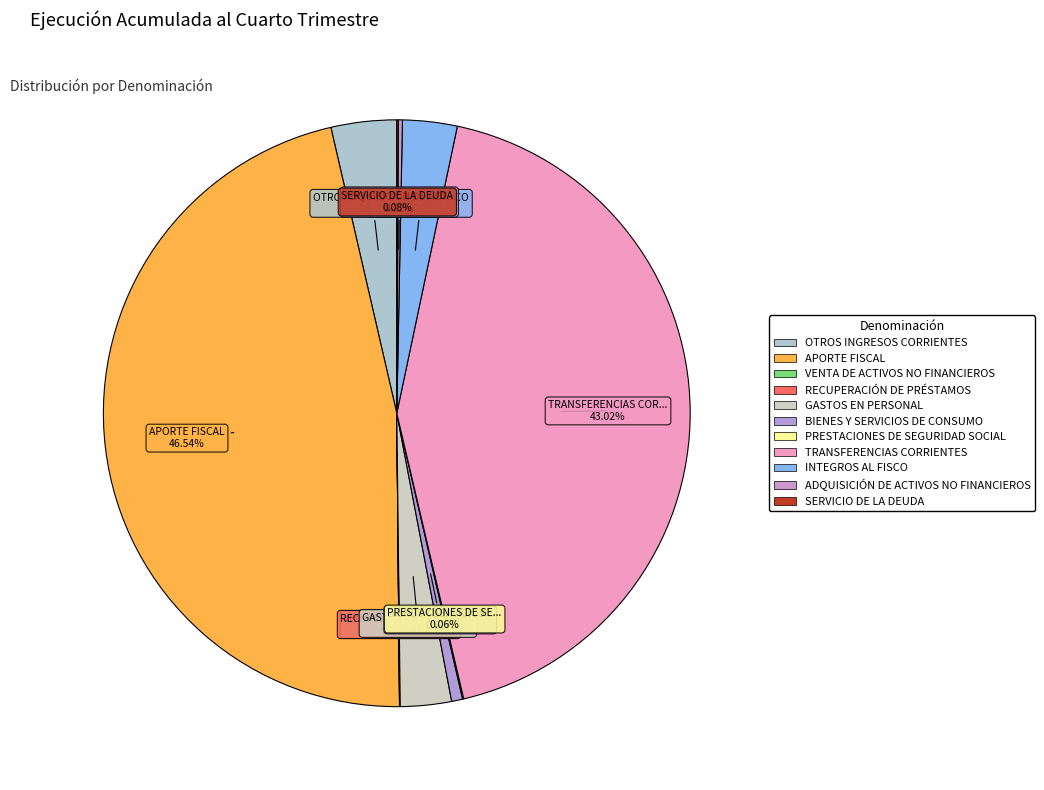

The SERVICIO DE LA DEUDA slice represents 13% of the pie. True or false?

False